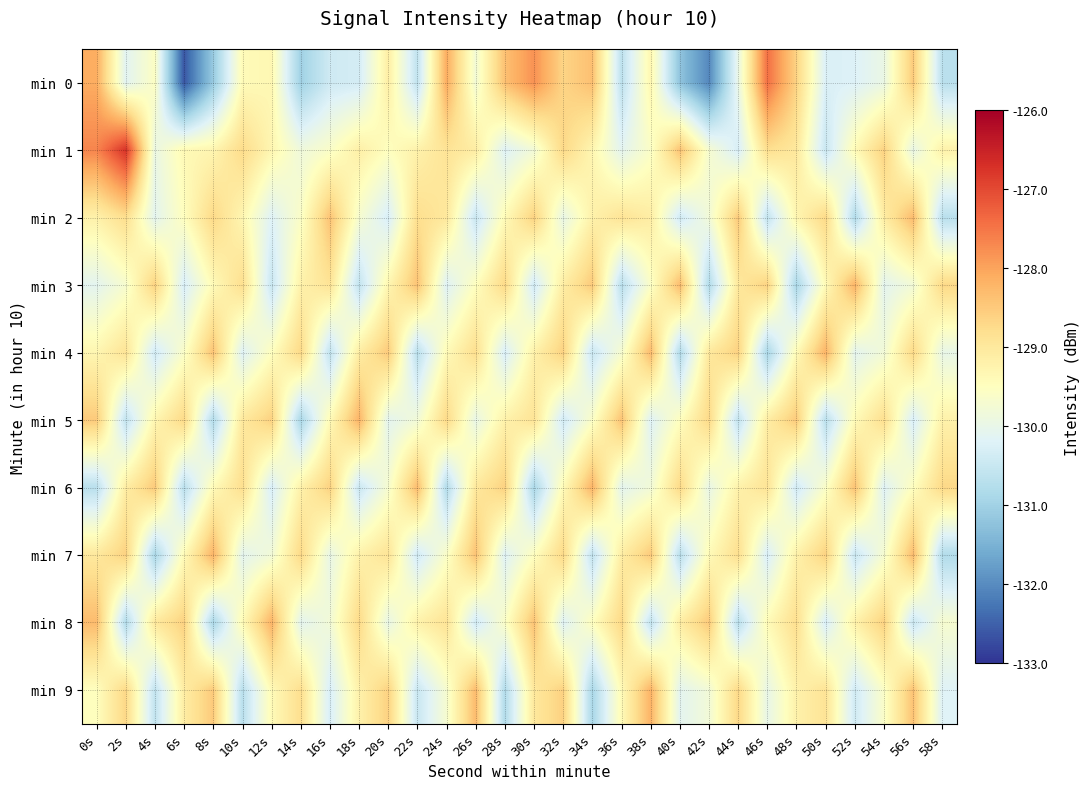

Reading right to left, what are all the values shown in this chart?

min 0: 58s=-130.7	56s=-128.5	54s=-130.0	52s=-130.2	50s=-130.3	48s=-128.6	46s=-127.4	44s=-130.0	42s=-132.1	40s=-131.2	38s=-129.3	36s=-130.6	34s=-128.4	32s=-128.7	30s=-127.8	28s=-128.4	26s=-129.8	24s=-128.1	22s=-130.6	20s=-129.1	18s=-130.3	16s=-130.4	14s=-131.0	12s=-129.3	10s=-129.4	8s=-131.1	6s=-132.6	4s=-129.6	2s=-130.1	0s=-128.1
min 1: 58s=-129.2	56s=-130.0	54s=-128.6	52s=-129.4	50s=-130.5	48s=-129.0	46s=-128.8	44s=-130.3	42s=-129.7	40s=-128.4	38s=-129.6	36s=-130.1	34s=-129.3	32s=-128.7	30s=-129.8	28s=-130.2	26s=-129.1	24s=-128.9	22s=-129.2	20s=-129.5	18s=-129.1	16s=-129.6	14s=-129.9	12s=-129.3	10s=-128.7	8s=-129.3	6s=-129.4	4s=-130.0	2s=-126.7	0s=-127.7
min 2: 58s=-130.7	56s=-128.3	54s=-129.1	52s=-130.8	50s=-128.7	48s=-129.3	46s=-130.6	44s=-128.5	42s=-129.8	40s=-130.4	38s=-129.1	36s=-128.9	34s=-129.2	32s=-130.0	30s=-128.6	28s=-129.4	26s=-130.5	24s=-129.0	22s=-128.8	20s=-130.3	18s=-129.7	16s=-128.4	14s=-129.6	12s=-130.2	10s=-129.3	8s=-128.7	6s=-129.5	4s=-130.1	2s=-128.8	0s=-129.2
min 3: 58s=-128.7	56s=-129.8	54s=-130.1	52s=-128.2	50s=-129.4	48s=-130.9	46s=-128.6	44s=-129.0	42s=-130.8	40s=-128.3	38s=-129.6	36s=-130.7	34s=-128.5	32s=-129.1	30s=-130.4	28s=-128.7	26s=-129.5	24s=-130.2	22s=-128.4	20s=-129.3	18s=-130.6	16s=-128.9	14s=-129.2	12s=-130.5	10s=-128.8	8s=-129.4	6s=-130.3	4s=-128.6	2s=-129.7	0s=-130.1
min 4: 58s=-130.0	56s=-128.7	54s=-129.8	52s=-130.1	50s=-128.2	48s=-129.4	46s=-130.9	44s=-128.6	42s=-129.0	40s=-130.8	38s=-128.3	36s=-129.7	34s=-130.5	32s=-128.6	30s=-129.2	28s=-130.3	26s=-128.8	24s=-129.4	22s=-130.7	20s=-128.5	18s=-129.1	16s=-130.6	14s=-128.7	12s=-129.5	10s=-130.2	8s=-128.4	6s=-129.6	4s=-130.4	2s=-128.9	0s=-129.3
min 5: 58s=-129.2	56s=-130.3	54s=-128.8	52s=-129.4	50s=-130.7	48s=-128.5	46s=-129.1	44s=-130.6	42s=-128.7	40s=-129.5	38s=-130.2	36s=-128.4	34s=-129.6	32s=-130.4	30s=-128.9	28s=-129.2	26s=-130.0	24s=-128.7	22s=-129.8	20s=-130.1	18s=-128.2	16s=-129.4	14s=-130.9	12s=-128.6	10s=-129.0	8s=-130.8	6s=-128.7	4s=-129.3	2s=-130.6	0s=-128.5
min 6: 58s=-128.7	56s=-129.5	54s=-130.2	52s=-128.4	50s=-129.6	48s=-130.4	46s=-128.9	44s=-129.2	42s=-130.0	40s=-128.7	38s=-129.8	36s=-130.1	34s=-128.2	32s=-129.4	30s=-130.9	28s=-128.6	26s=-129.0	24s=-130.8	22s=-128.3	20s=-129.7	18s=-130.5	16s=-128.6	14s=-129.2	12s=-130.3	10s=-128.8	8s=-129.4	6s=-130.7	4s=-128.5	2s=-129.1	0s=-130.7
min 7: 58s=-130.8	56s=-128.3	54s=-129.7	52s=-130.5	50s=-128.6	48s=-129.2	46s=-130.3	44s=-128.8	42s=-129.4	40s=-130.7	38s=-128.5	36s=-129.1	34s=-130.6	32s=-128.7	30s=-129.5	28s=-130.2	26s=-128.4	24s=-129.6	22s=-130.4	20s=-128.9	18s=-129.2	16s=-130.0	14s=-128.7	12s=-129.8	10s=-130.1	8s=-128.2	6s=-129.4	4s=-130.9	2s=-128.6	0s=-129.0
min 8: 58s=-129.7	56s=-130.5	54s=-128.6	52s=-129.2	50s=-130.3	48s=-128.8	46s=-129.4	44s=-130.7	42s=-128.5	40s=-129.1	38s=-130.6	36s=-128.7	34s=-129.5	32s=-130.2	30s=-128.4	28s=-129.6	26s=-130.4	24s=-128.9	22s=-129.2	20s=-130.0	18s=-128.7	16s=-129.8	14s=-130.1	12s=-128.2	10s=-129.4	8s=-130.9	6s=-128.6	4s=-129.0	2s=-130.8	0s=-128.3
min 9: 58s=-130.2	56s=-128.4	54s=-129.6	52s=-130.4	50s=-128.9	48s=-129.2	46s=-130.0	44s=-128.7	42s=-129.8	40s=-130.1	38s=-128.2	36s=-129.4	34s=-130.9	32s=-128.6	30s=-129.0	28s=-130.8	26s=-128.3	24s=-129.7	22s=-130.5	20s=-128.6	18s=-129.2	16s=-130.3	14s=-128.8	12s=-129.4	10s=-130.7	8s=-128.5	6s=-129.1	4s=-130.6	2s=-128.7	0s=-129.5